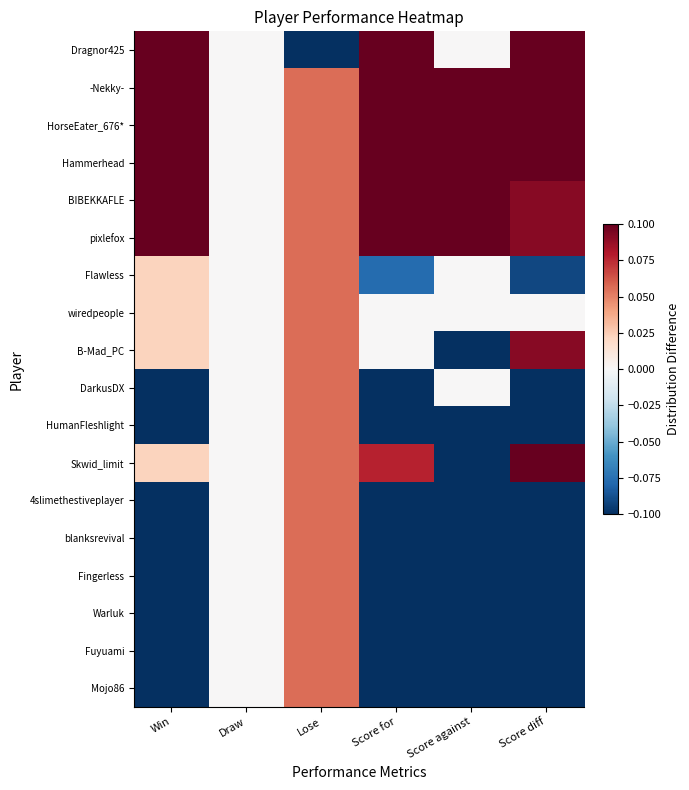

Reading left to right, transcribe all the data shown in this chart.

Dragnor425: Win=0.6	Draw=0.0	Lose=-0.9	Score for=0.5	Score against=0.0	Score diff=0.6
-Nekky-: Win=0.4	Draw=0.0	Lose=0.1	Score for=0.6	Score against=0.8	Score diff=0.4
HorseEater_676*: Win=0.6	Draw=0.0	Lose=0.1	Score for=0.5	Score against=0.4	Score diff=0.5
Hammerhead: Win=0.4	Draw=0.0	Lose=0.1	Score for=0.5	Score against=0.2	Score diff=0.5
BIBEKKAFLE: Win=0.2	Draw=0.0	Lose=0.1	Score for=0.2	Score against=0.2	Score diff=0.1
pixlefox: Win=0.2	Draw=0.0	Lose=0.1	Score for=0.2	Score against=0.2	Score diff=0.1
Flawless: Win=0.0	Draw=0.0	Lose=0.1	Score for=-0.1	Score against=0.0	Score diff=-0.1
wiredpeople: Win=0.0	Draw=0.0	Lose=0.1	Score for=0.0	Score against=0.0	Score diff=0.0
B-Mad_PC: Win=0.0	Draw=0.0	Lose=0.1	Score for=0.0	Score against=-0.2	Score diff=0.1
DarkusDX: Win=-0.2	Draw=0.0	Lose=0.1	Score for=-0.2	Score against=0.0	Score diff=-0.3
HumanFleshlight: Win=-0.2	Draw=0.0	Lose=0.1	Score for=-0.2	Score against=-0.2	Score diff=-0.2
Skwid_limit: Win=0.0	Draw=0.0	Lose=0.1	Score for=0.1	Score against=-0.2	Score diff=0.2
4slimethestiveplayer: Win=-0.4	Draw=0.0	Lose=0.1	Score for=-0.3	Score against=-0.2	Score diff=-0.3
blanksrevival: Win=-0.4	Draw=0.0	Lose=0.1	Score for=-0.3	Score against=-0.2	Score diff=-0.3
Fingerless: Win=-0.4	Draw=0.0	Lose=0.1	Score for=-0.4	Score against=-0.2	Score diff=-0.4
Warluk: Win=-0.4	Draw=0.0	Lose=0.1	Score for=-0.4	Score against=-0.2	Score diff=-0.4
Fuyuami: Win=-0.4	Draw=0.0	Lose=0.1	Score for=-0.3	Score against=-0.2	Score diff=-0.3
Mojo86: Win=-0.4	Draw=0.0	Lose=0.1	Score for=-0.3	Score against=-0.2	Score diff=-0.3